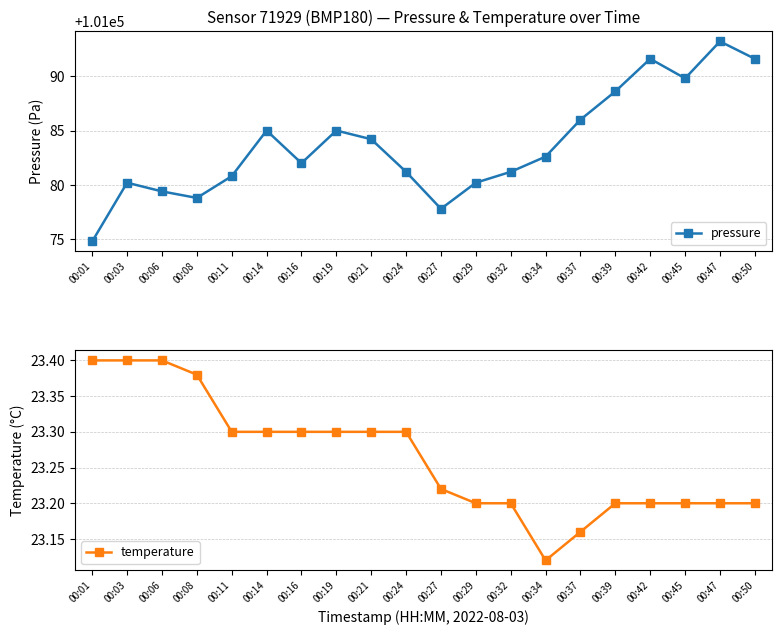

True or false: pressure has a value of 101088.6 at 00:39.

True